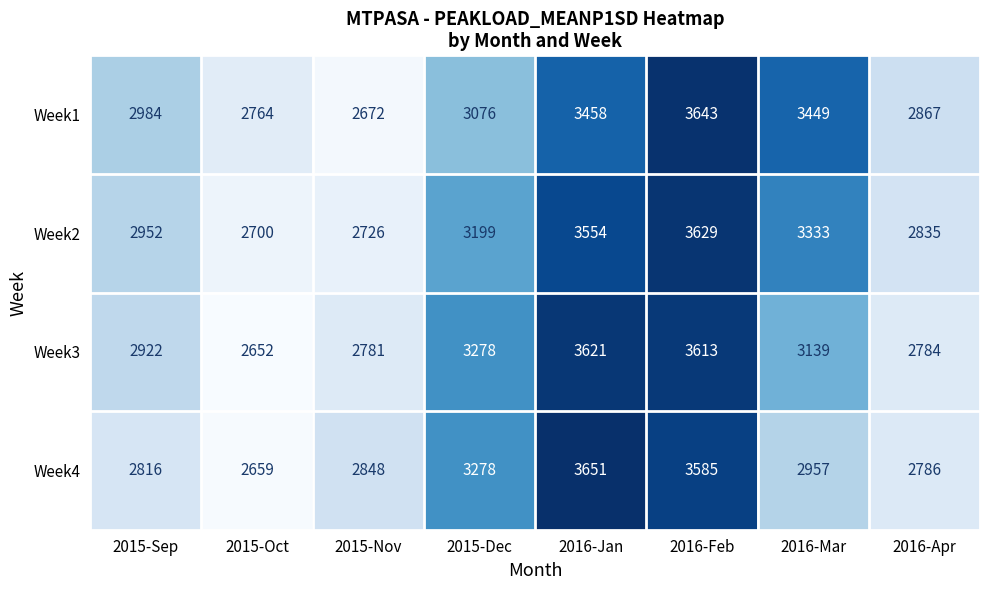

What is the total value across all series at 2015-Nov?

11027